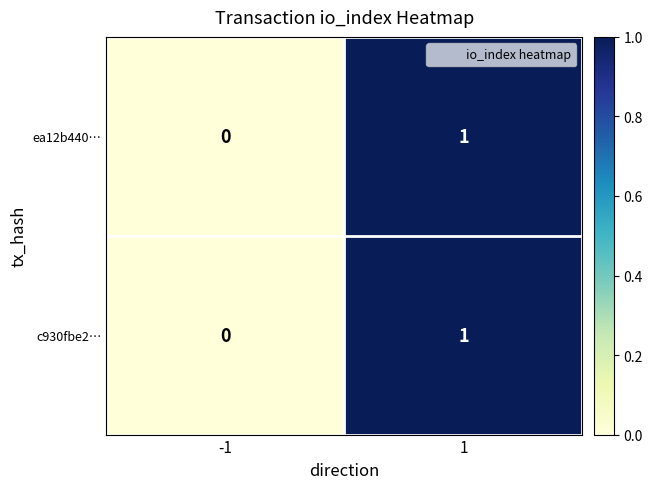

How many data points in c930fbe2… are less than 1?

1